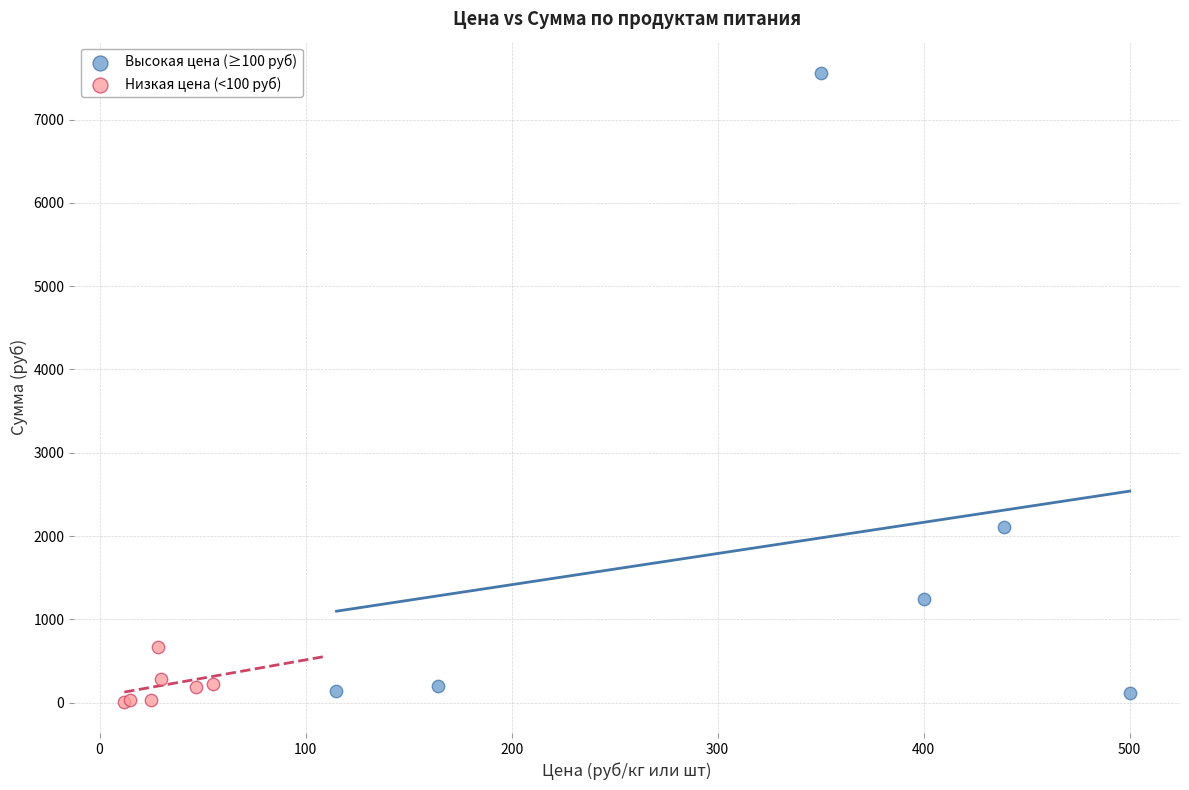

What are all the series names shown in the legend?

Высокая цена (≥100 руб), Низкая цена (<100 руб)